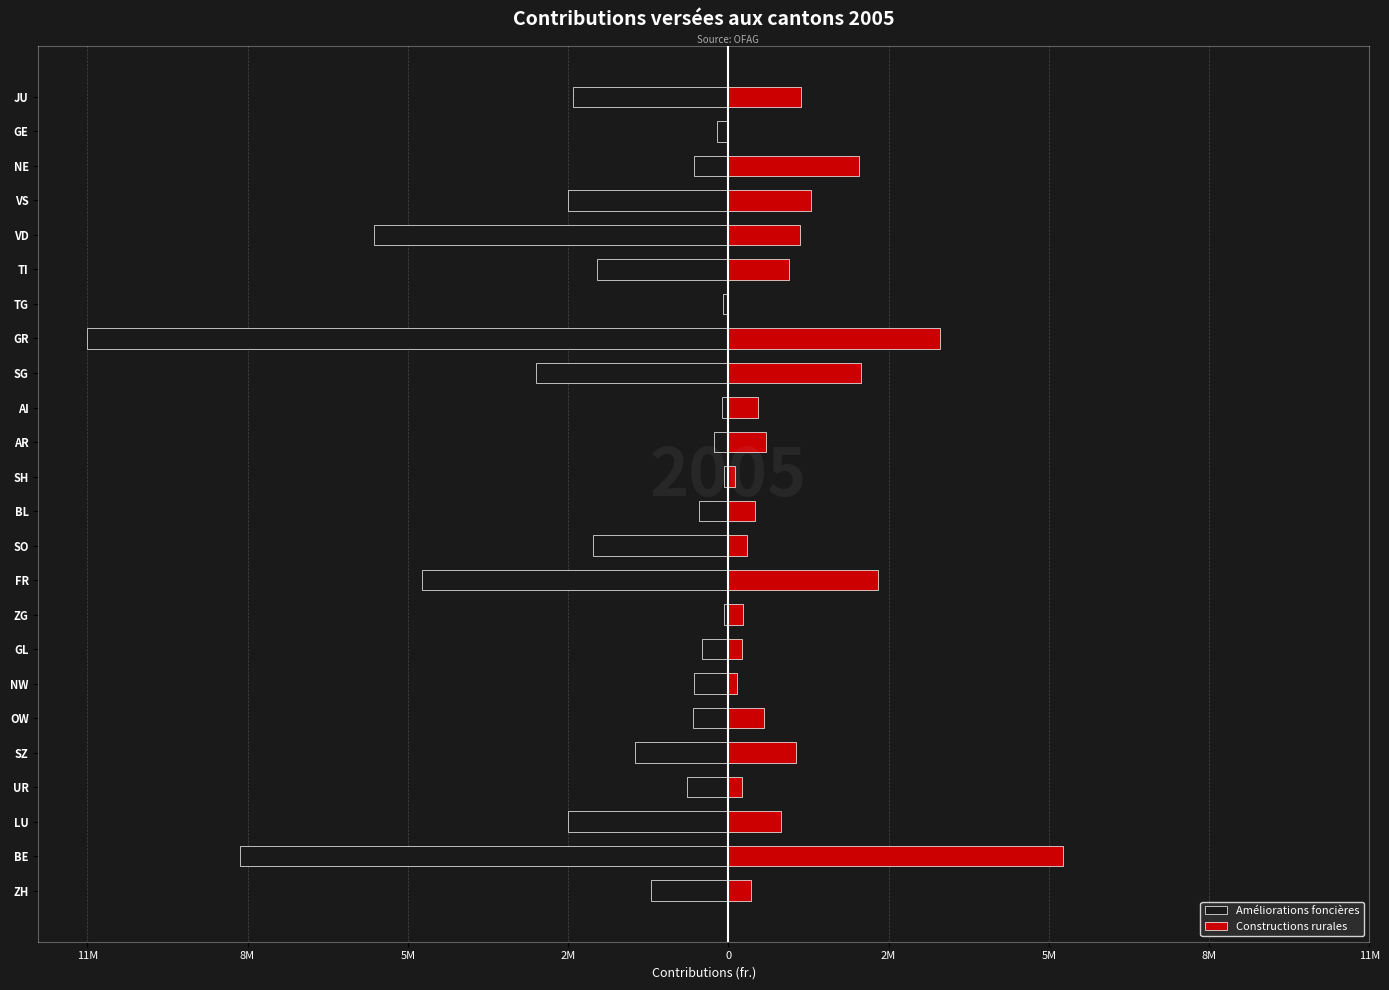

Between VD and GL, which is larger?

GL